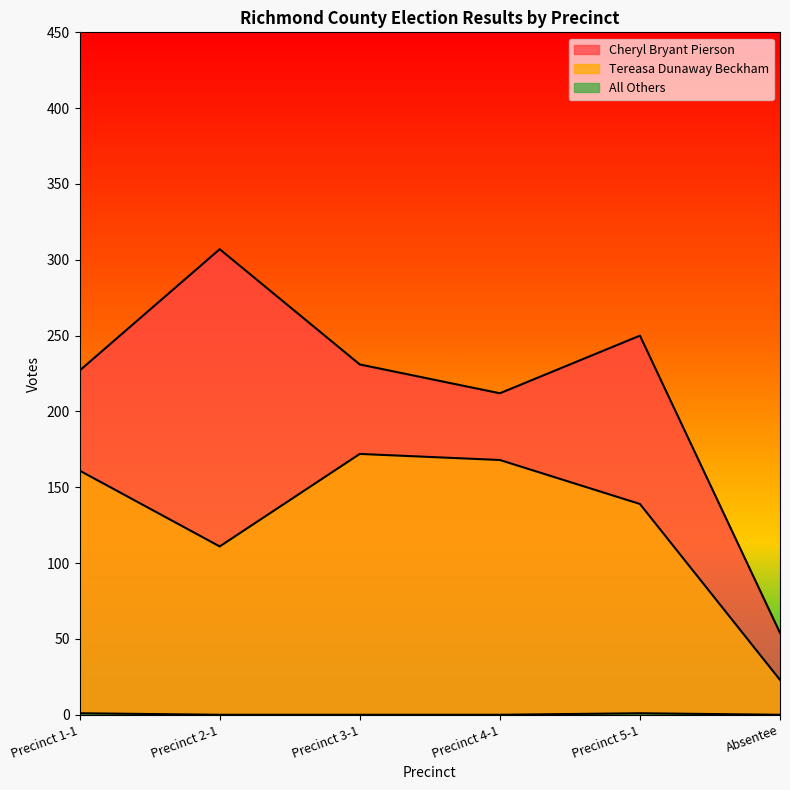

What is the label of the 4th point from the left?

Precinct 4-1